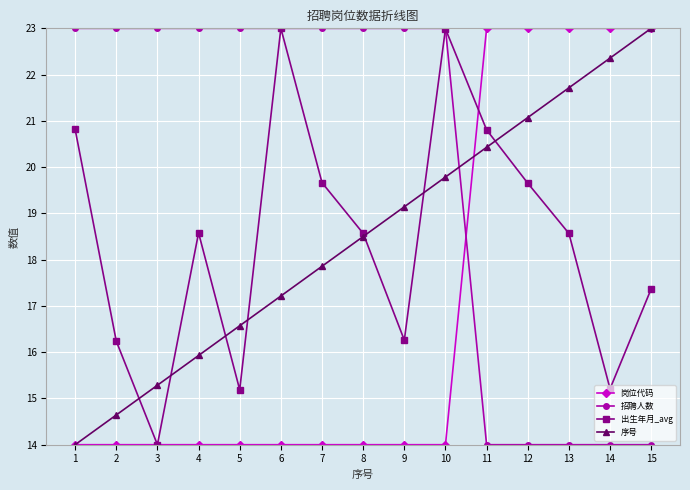

At 11, list the series in order from largest to smallest.

岗位代码, 出生年月_avg, 序号, 招聘人数